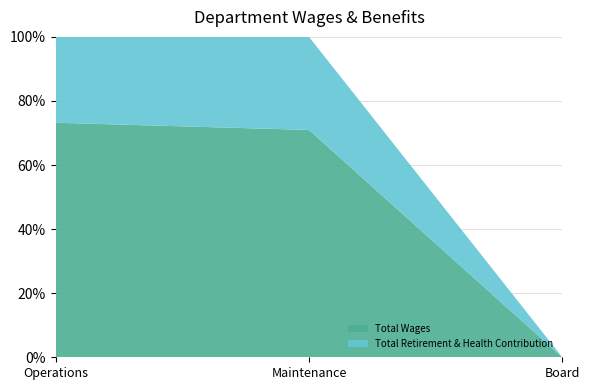

Reading right to left, list all the values displayed in this chart.

Total Wages: Board=0	Maintenance=60322	Operations=1690158
Total Retirement & Health Contribution: Board=0	Maintenance=24690	Operations=618616